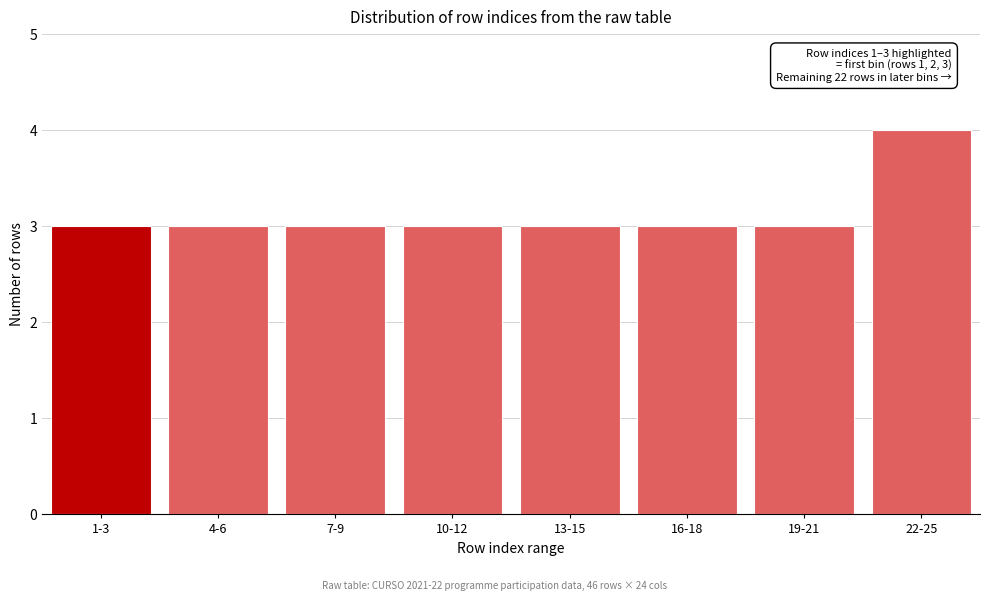

Reading right to left, list all the values displayed in this chart.

22-25=4	19-21=3	16-18=3	13-15=3	10-12=3	7-9=3	4-6=3	1-3=3